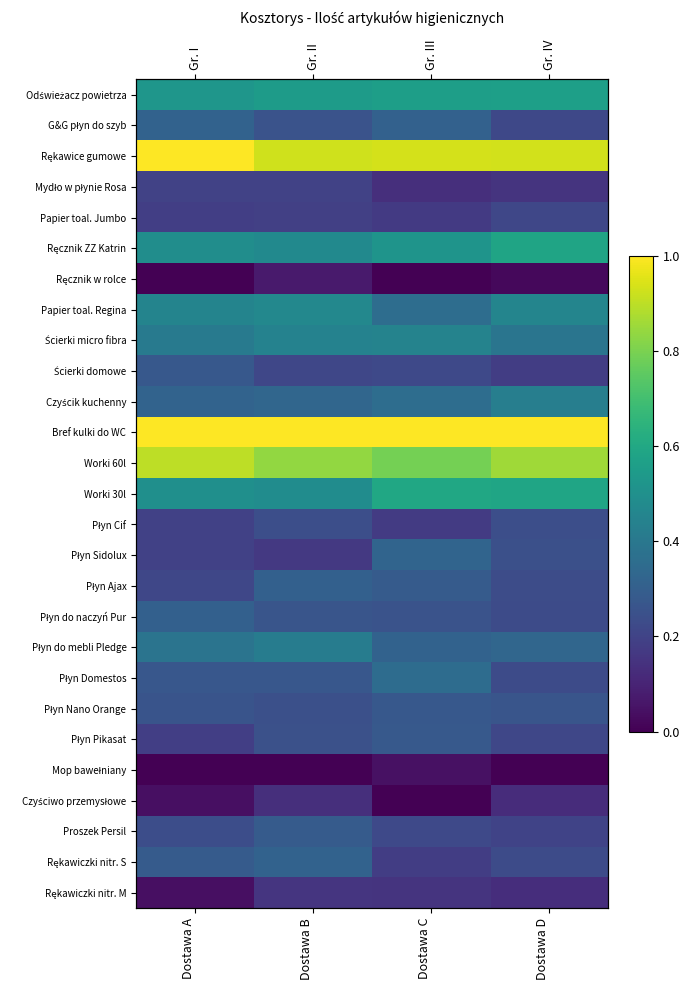

How many categories are shown in the chart?

4